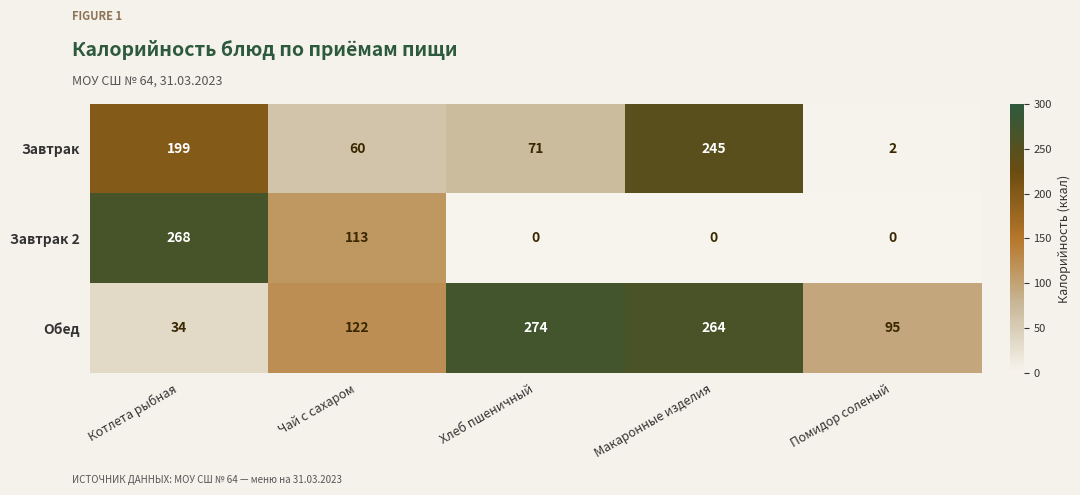

What is the difference between the maximum and minimum values in the Завтрак 2 series?

268